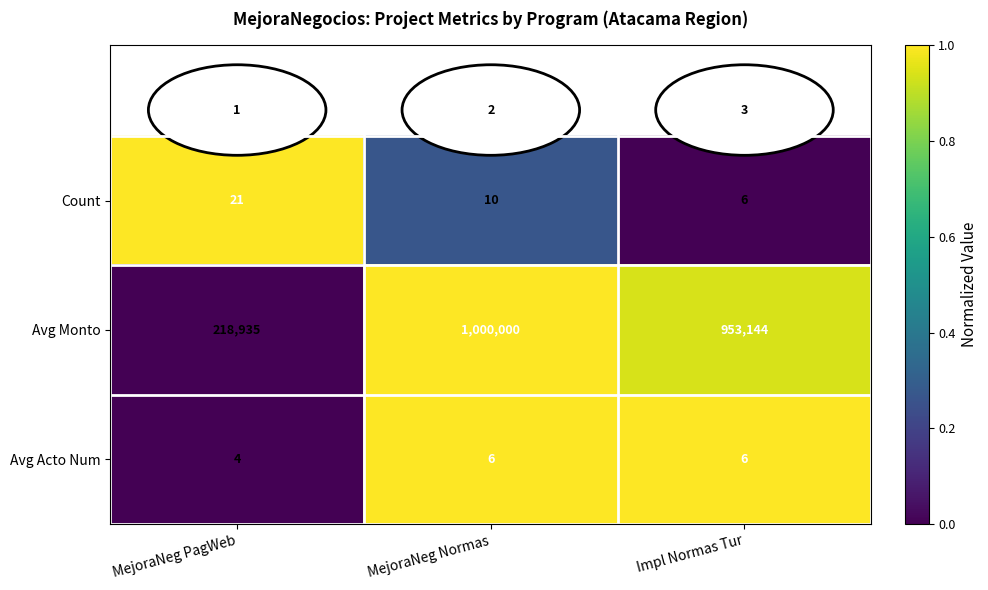

The Avg Acto Num series shows 6 at MejoraNeg Normas. True or false?

True